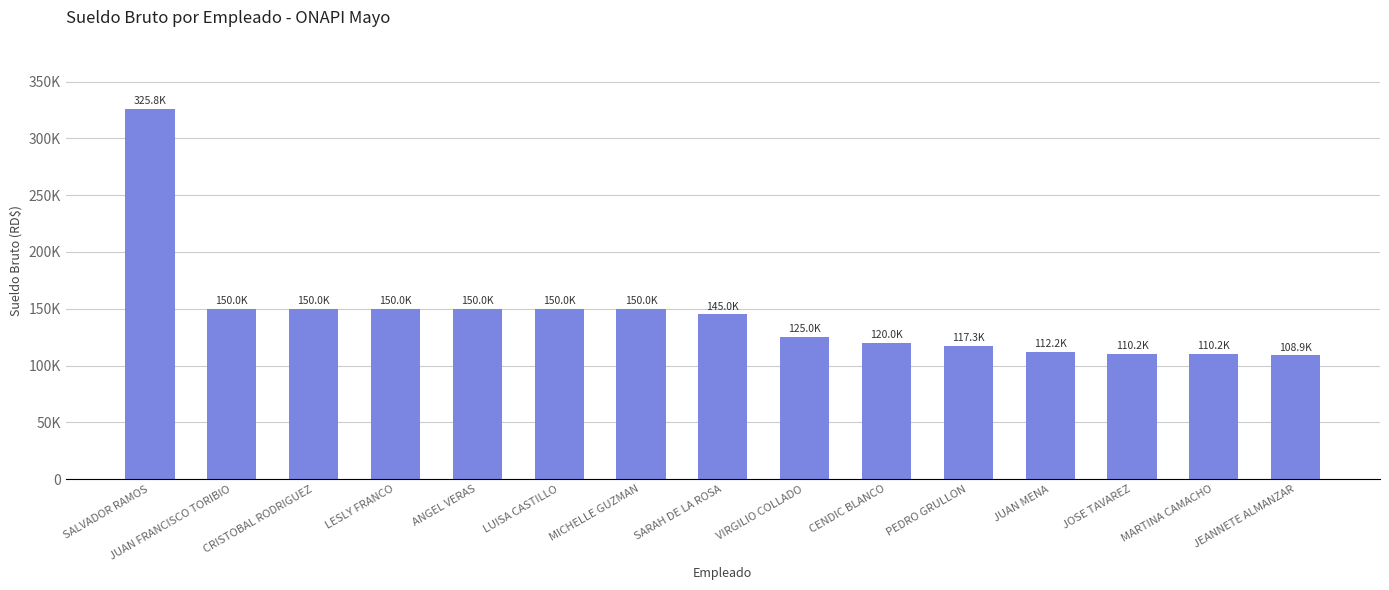

What is the difference between the values at JEANNETE ALMANZAR and JUAN MENA?

3300